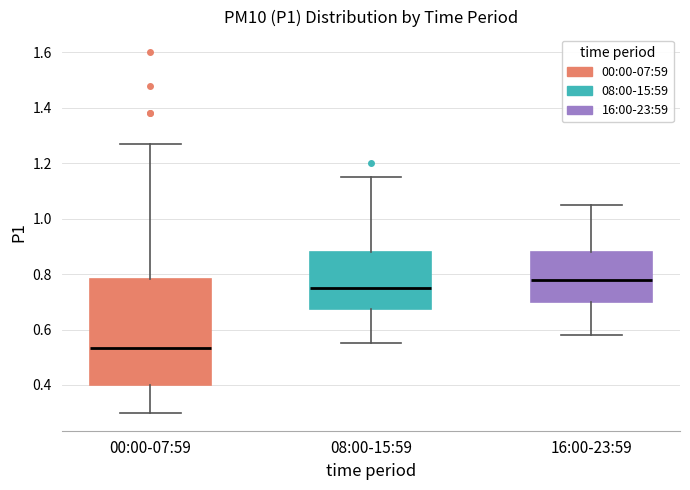

Which box's median line is the highest?

16:00-23:59